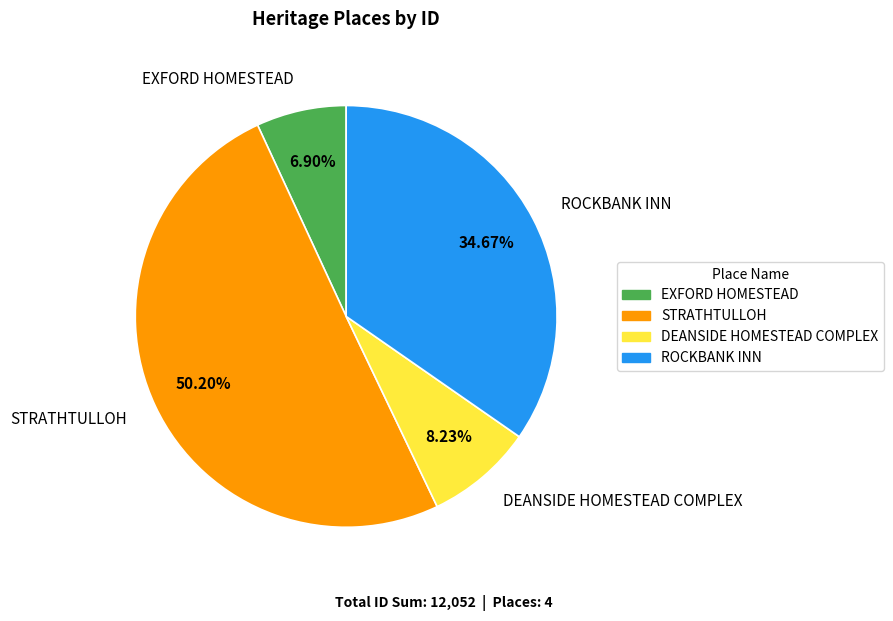

Is the sum of STRATHTULLOH and EXFORD HOMESTEAD greater than half?

Yes